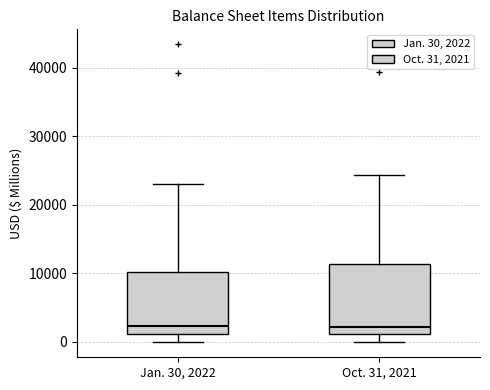

Which box is the tallest, from its lower edge to its upper edge?

Oct. 31, 2021